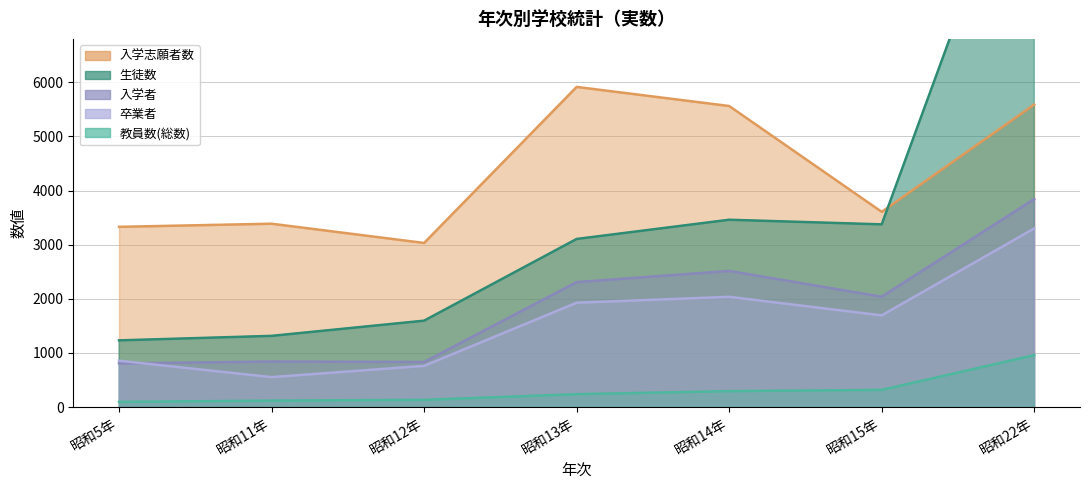

How many series are shown in this chart?

5